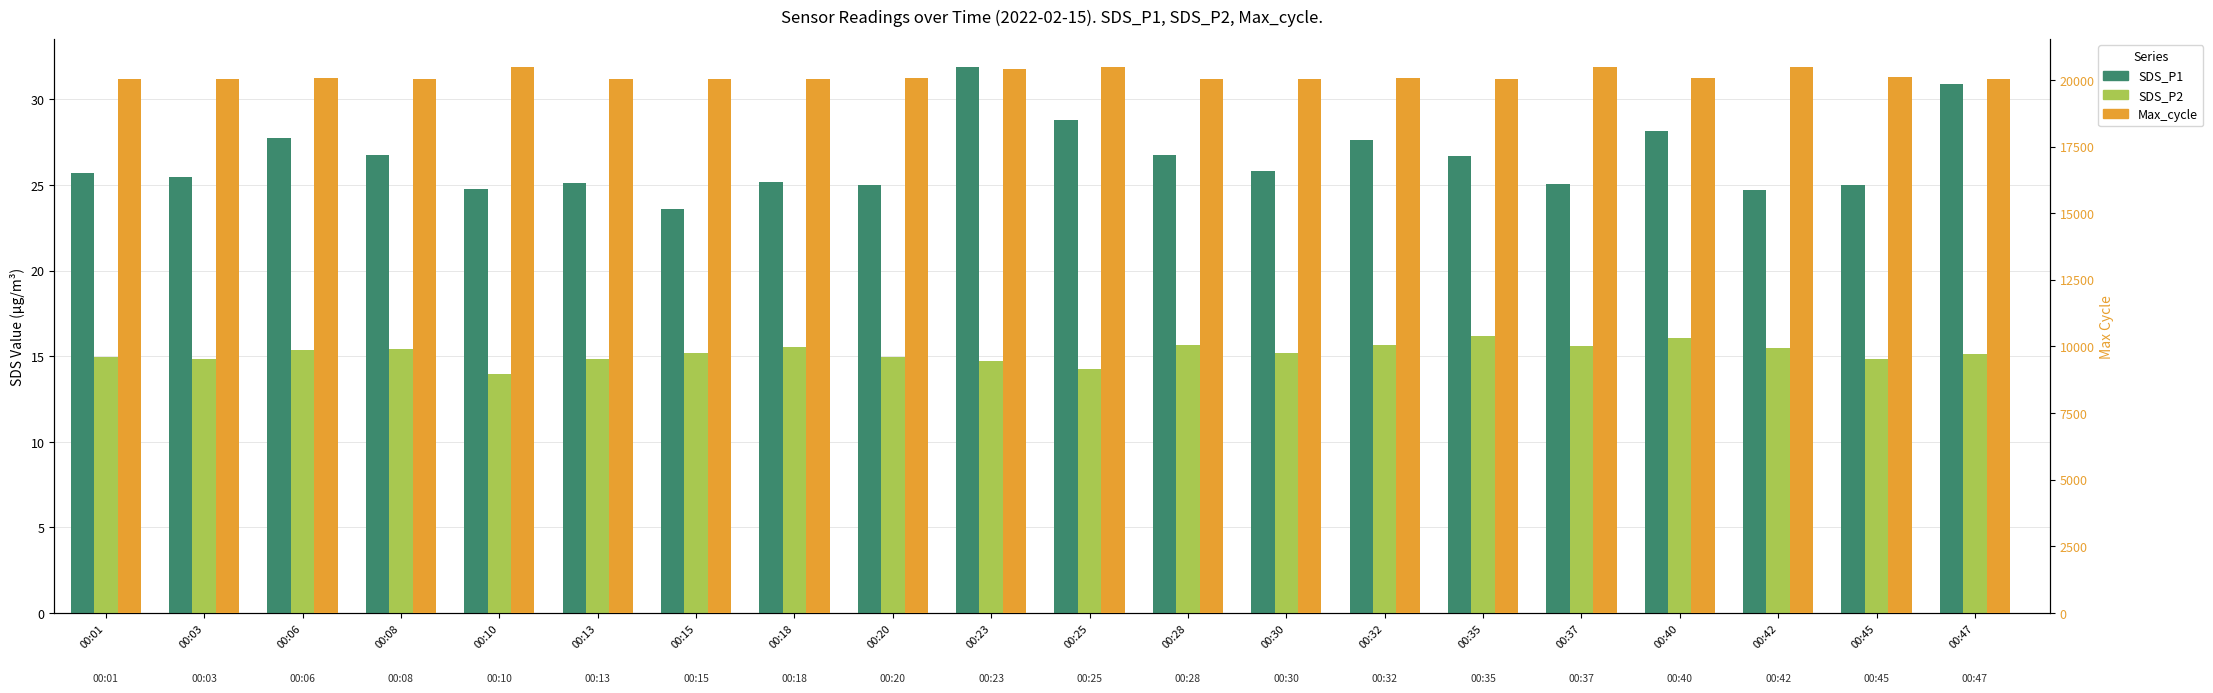

What is the difference between the maximum and second lowest values in the SDS_P2 series?

2.0